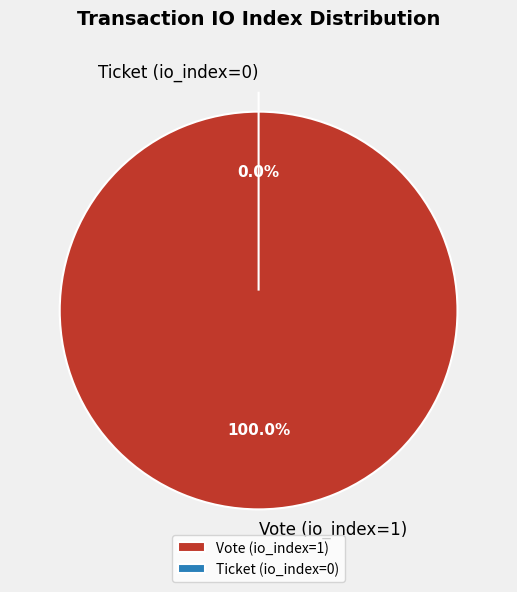

Do Vote (io_index=1) and Ticket (io_index=0) together represent more than half of the pie?

Yes